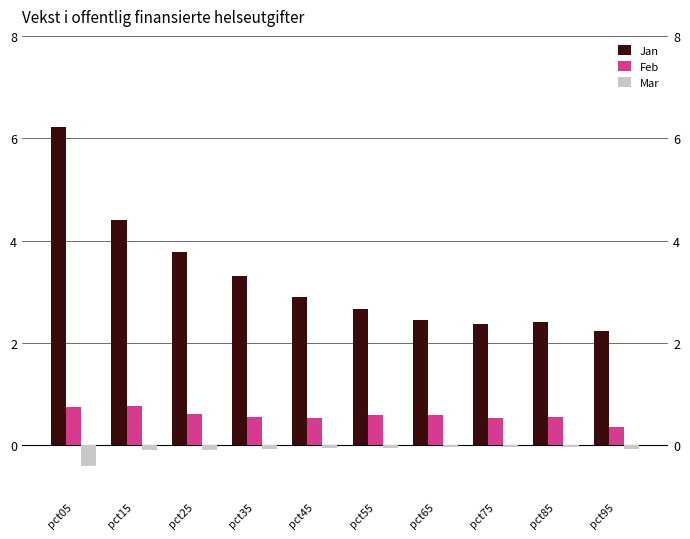

What is the minimum value shown in the chart?

-0.4